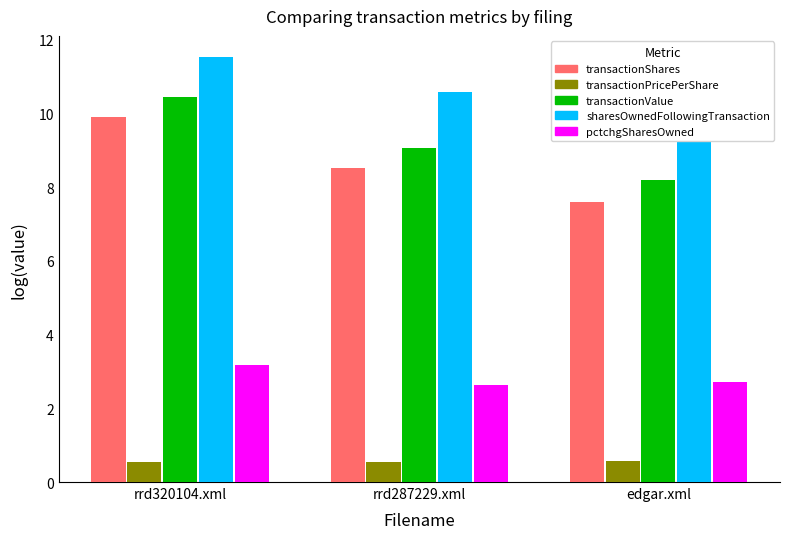

What is the value of the sharesOwnedFollowingTransaction bar at the 1st from the left?

11.5